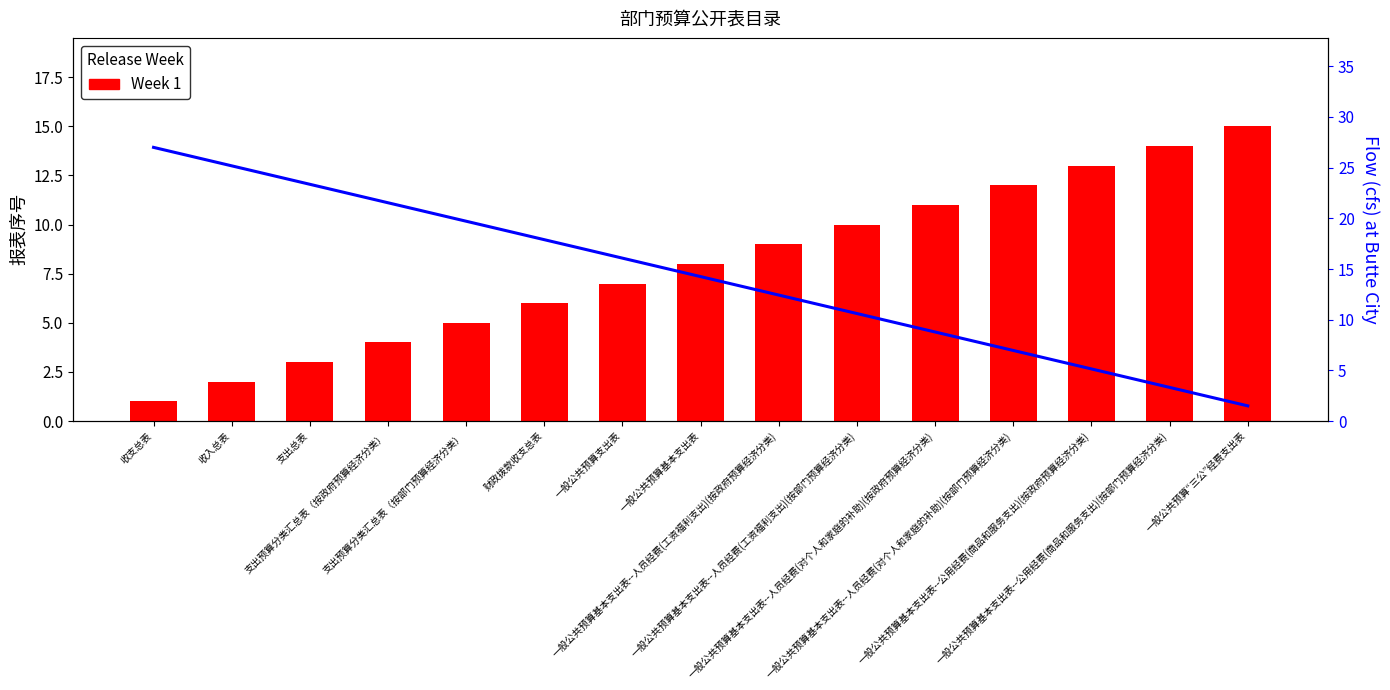

Is the value of Week 1 at 收支总表 greater than the value of Flow (cfs) at 财政拨款收支总表?

No